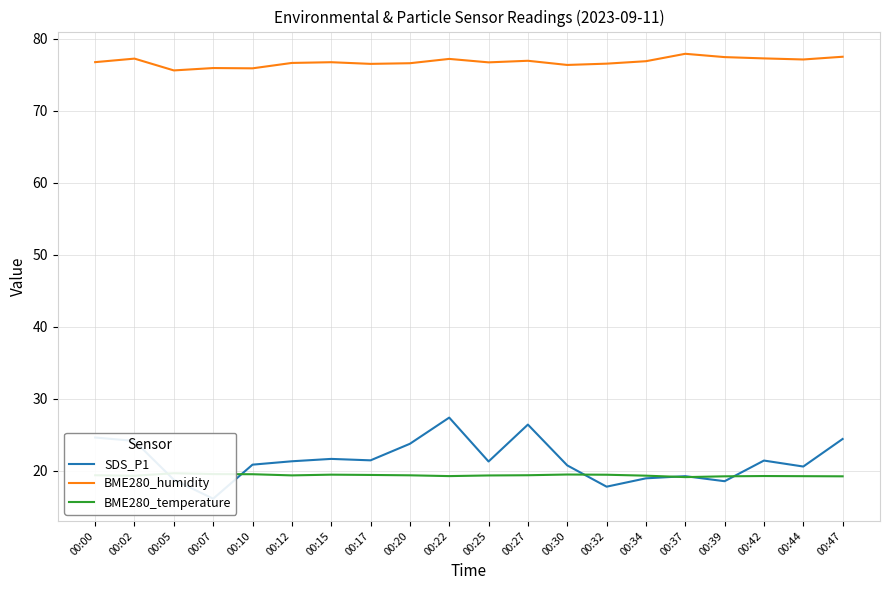

What is the sum of all SDS_P1 values?

429.1